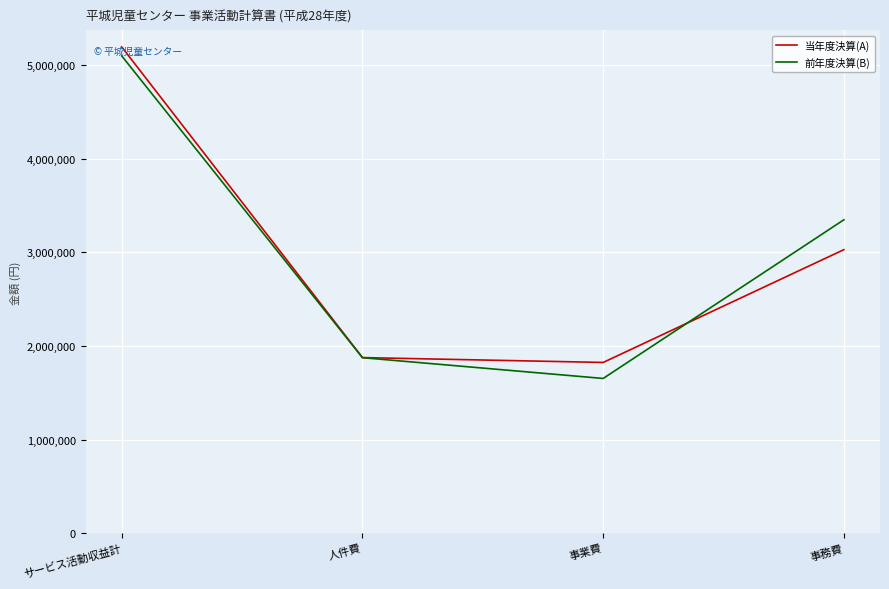

How many values in the 前年度決算(B) series are below 3349286?

2